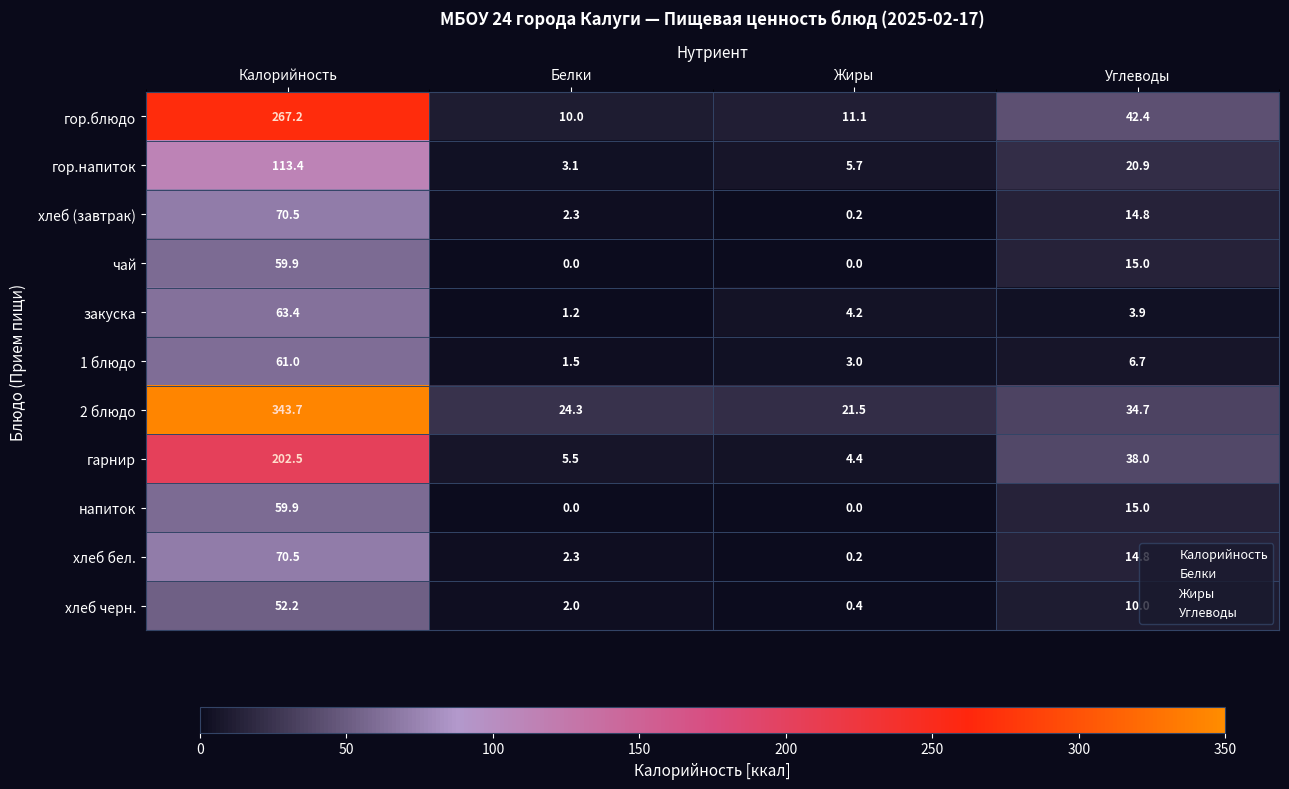

True or false: гарнир has a value of 273.5 at Калорийность.

False